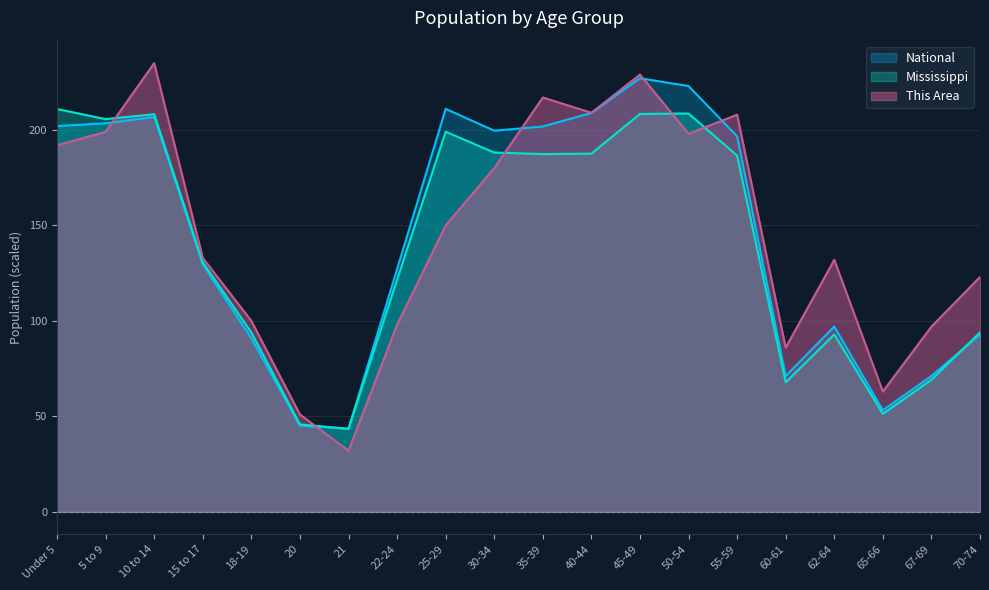

At which label is Mississippi closest to 127?

15 to 17